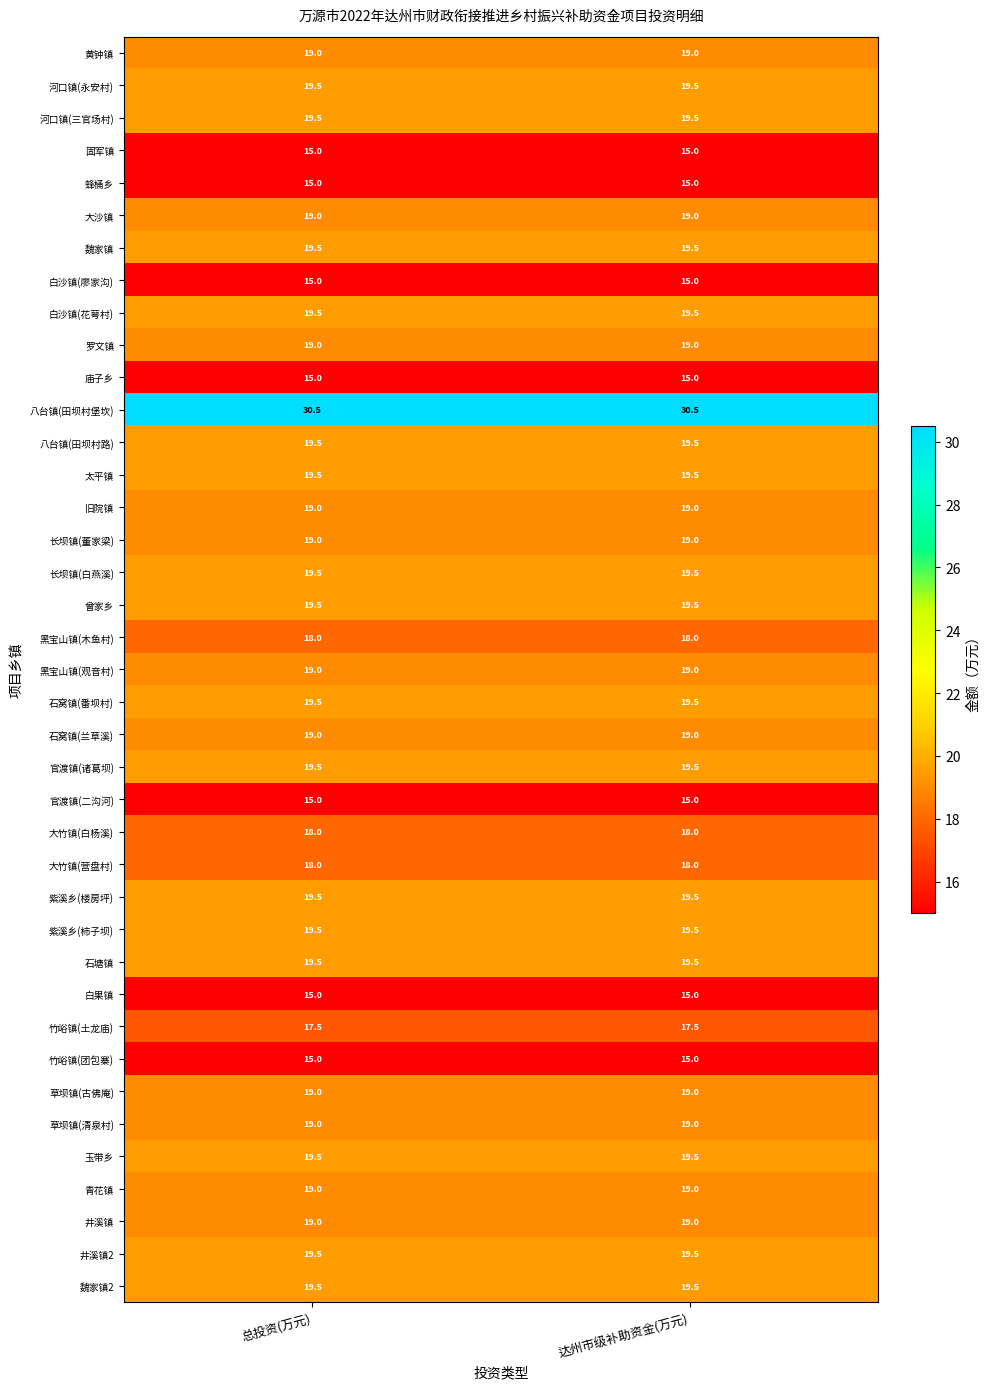

What is the difference between the highest and lowest values at 达州市级补助资金(万元)?

15.5